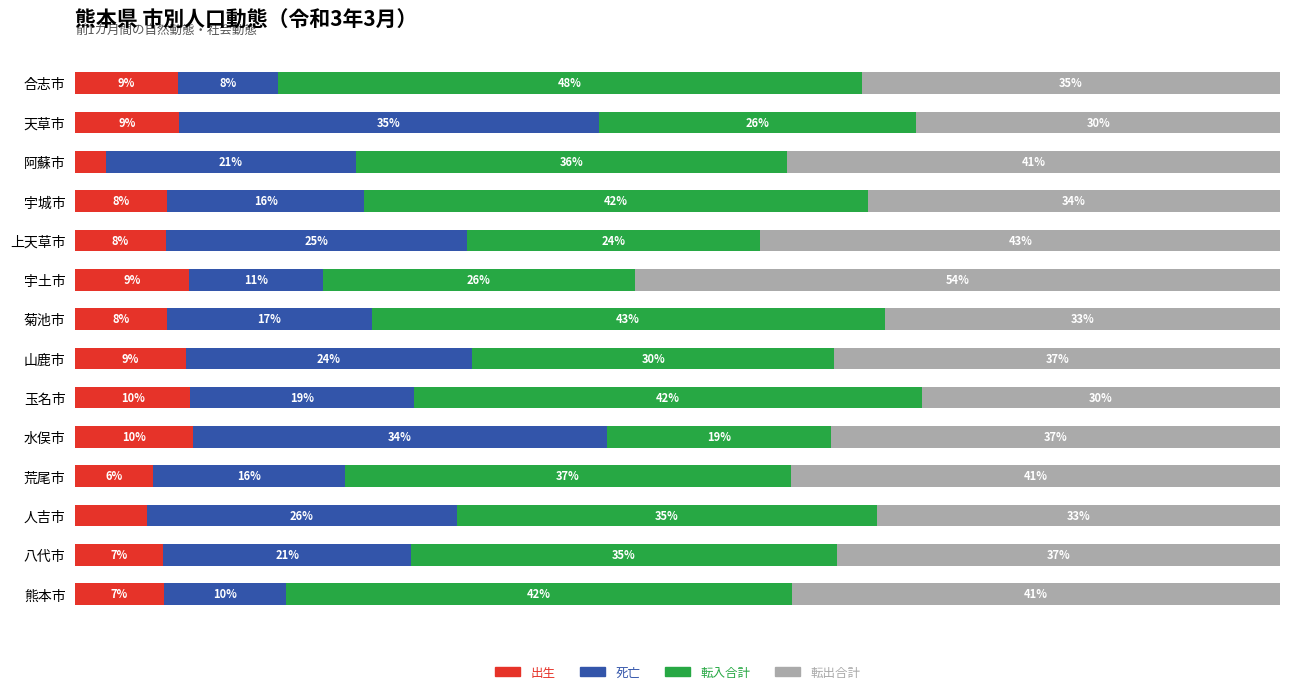

What is the value of the 出生 bar at the 7th from the left?

9.2